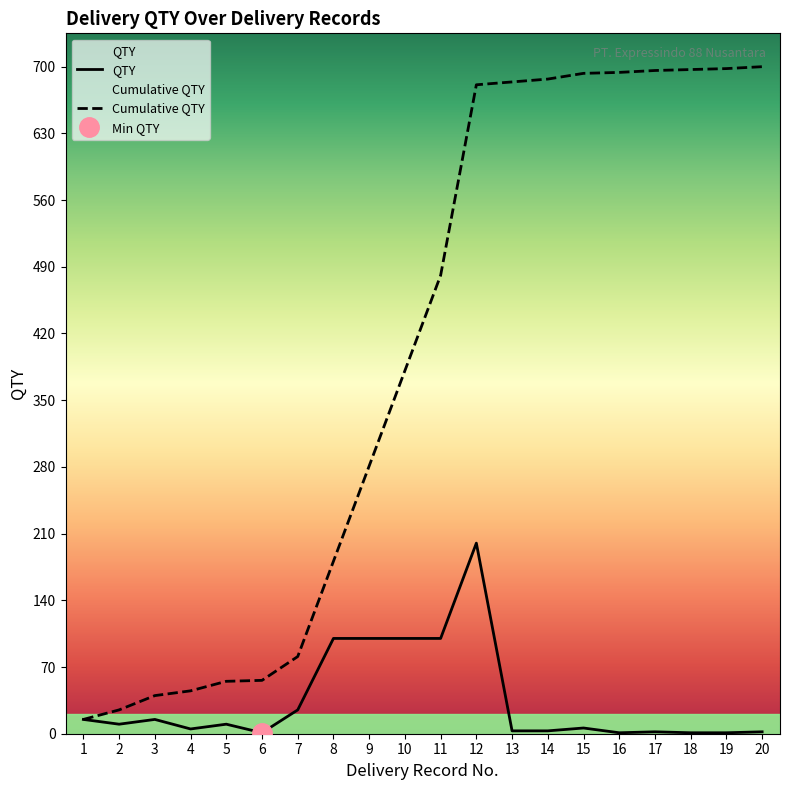

What is the spread (max minus min) of values at 16?

693